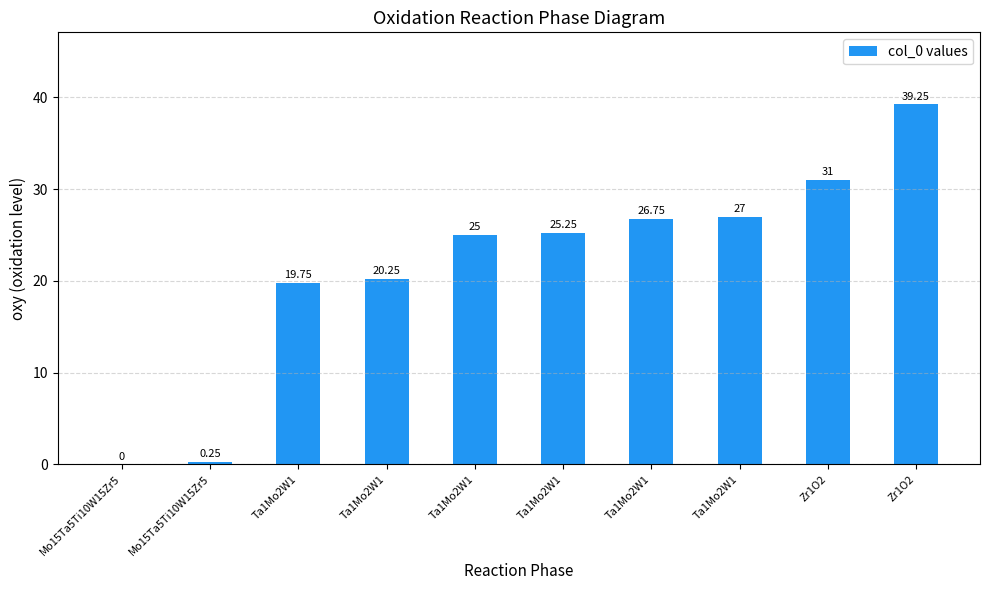

What is the label of the 3rd bar from the right?

Ta1Mo2W1